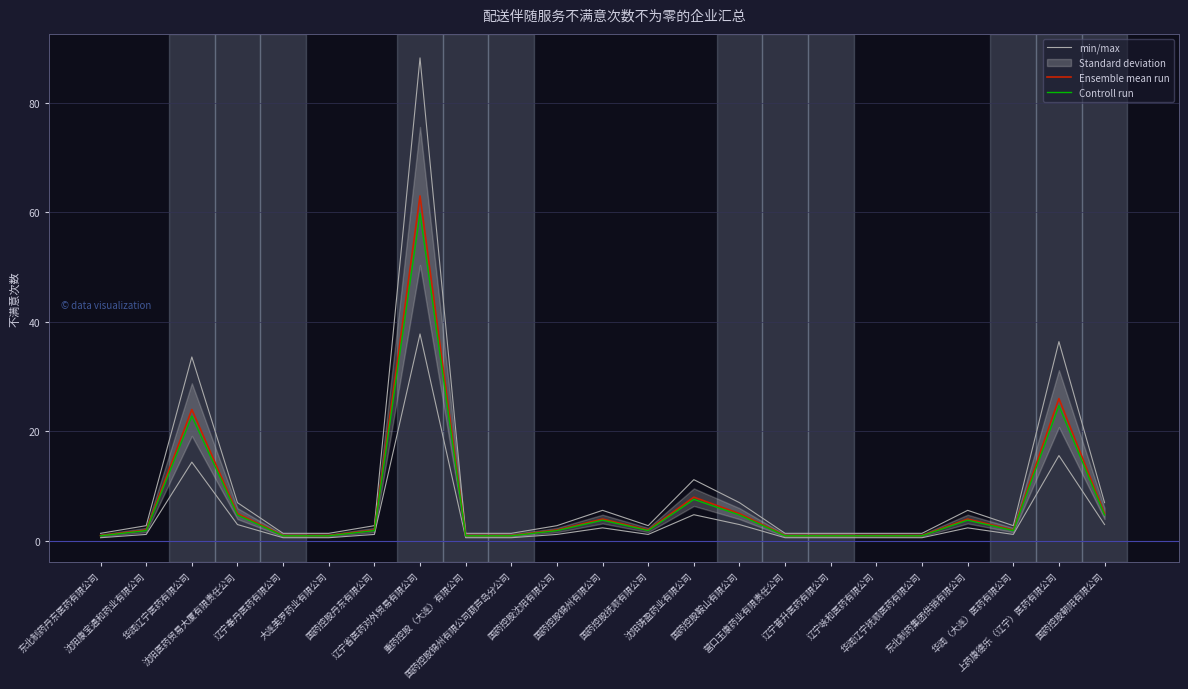

The min/max series shows 9.4 at 国药控股锦州有限公司. True or false?

False